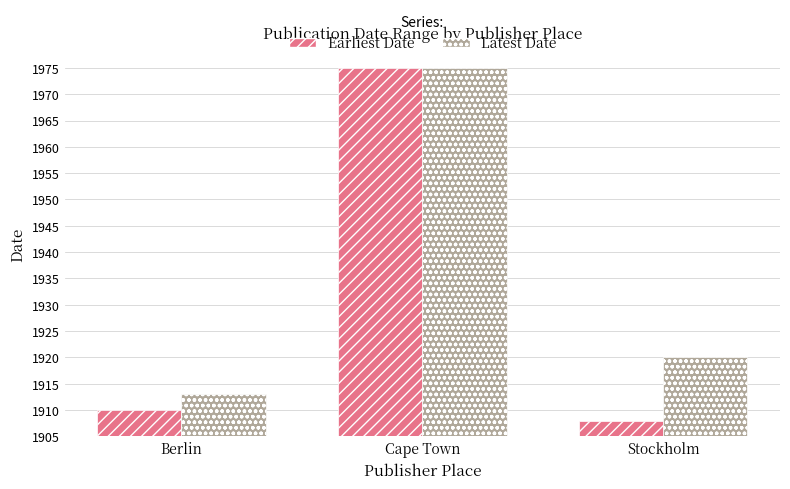

How many bars are there in total?

6